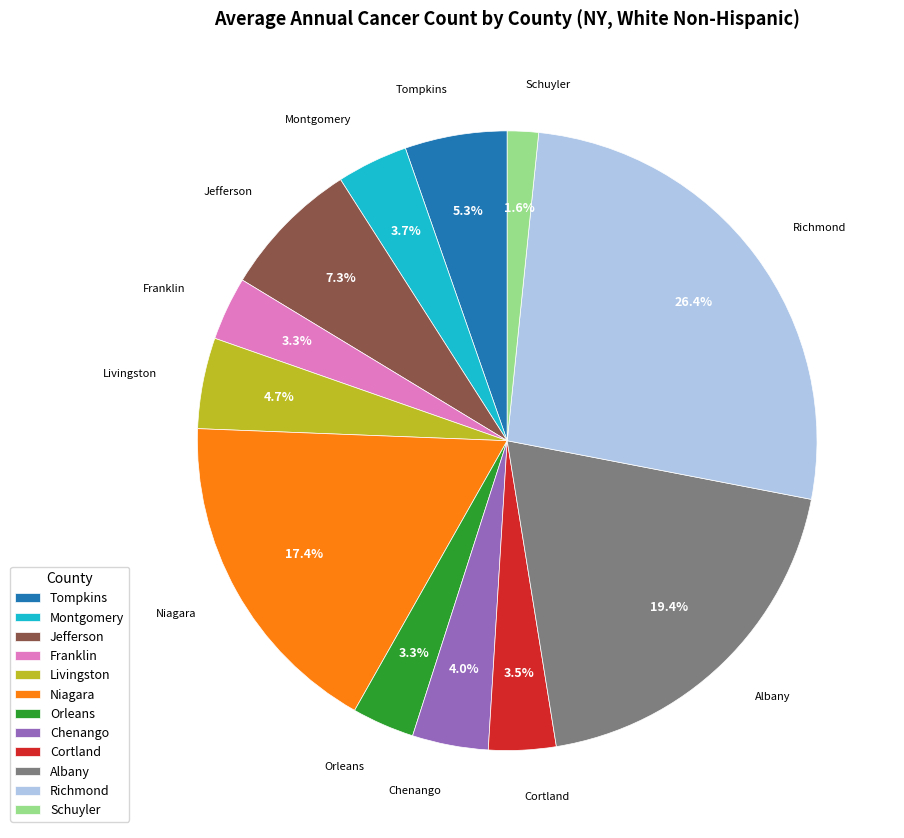

What percentage is NOT represented by Chenango?

96.0%